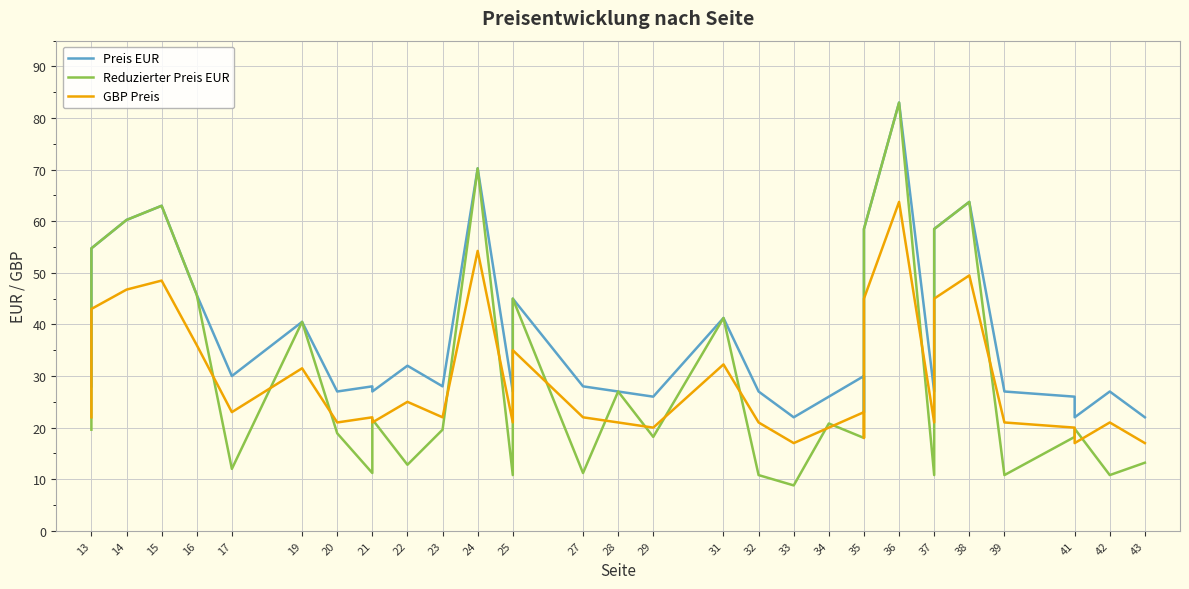

What is the value of the GBP Preis point at the 16th from the left?

22.0